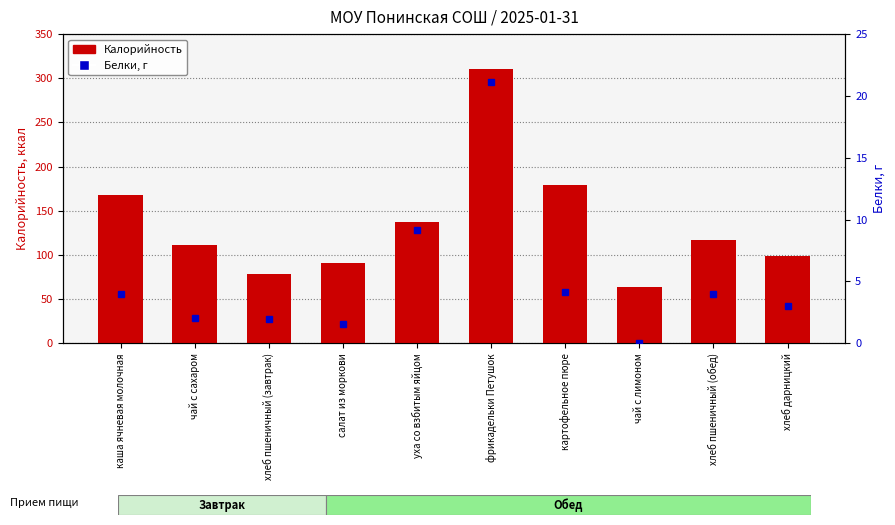

True or false: Калорийность has a value of 125.6 at хлеб пшеничный (завтрак).

False